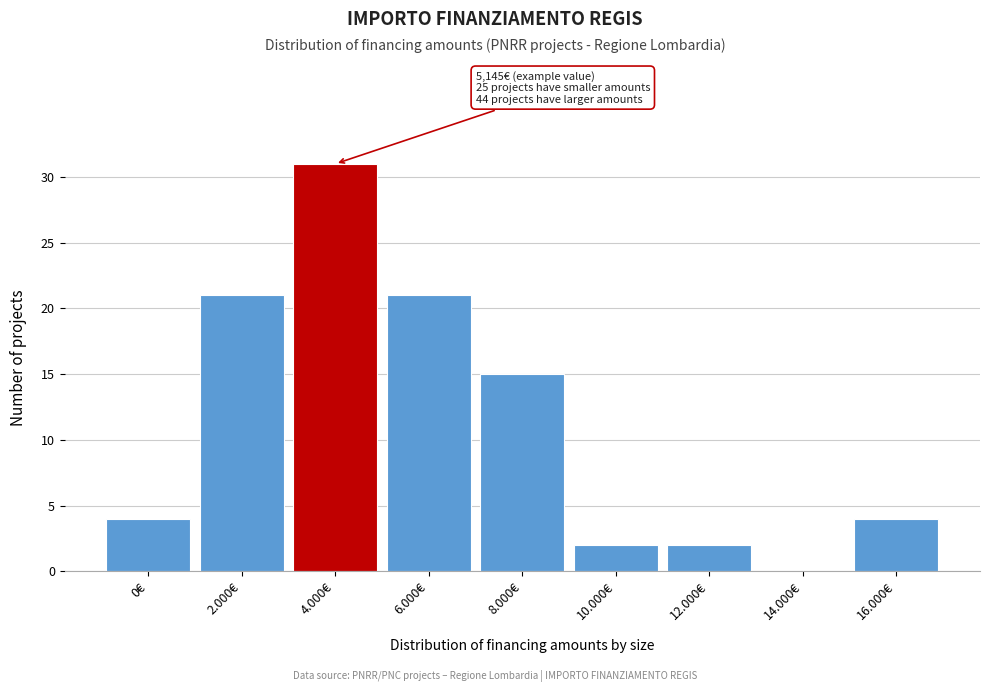

Reading left to right, what are all the values shown in this chart?

0€=4	2.000€=21	4.000€=31	6.000€=21	8.000€=15	10.000€=2	12.000€=2	14.000€=0	16.000€=4